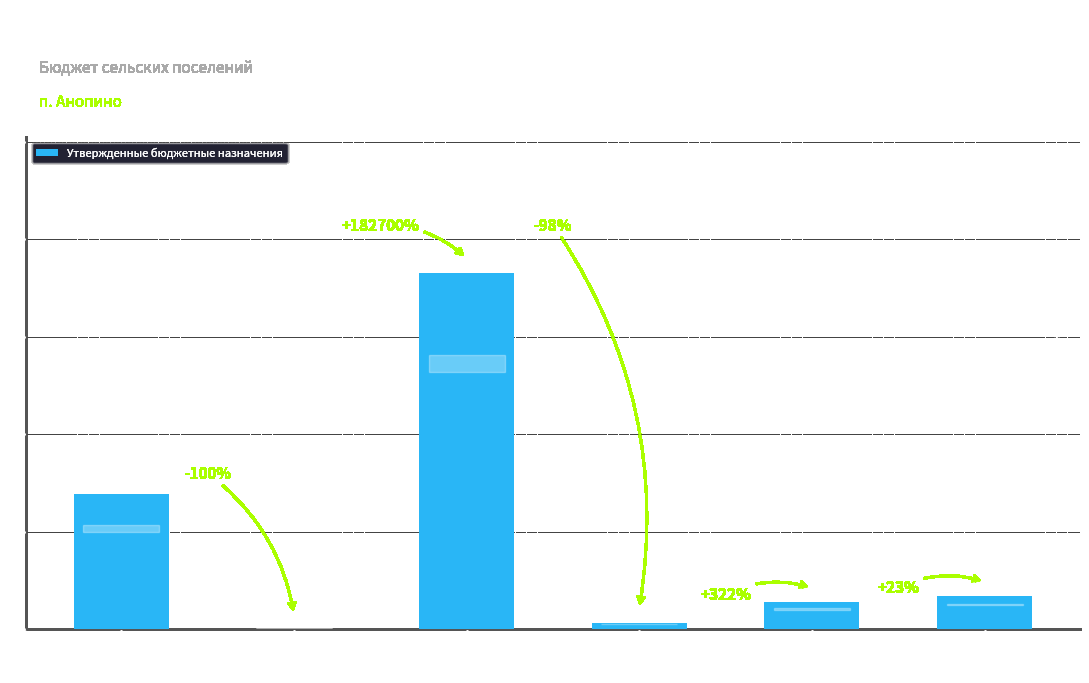

What is the smallest value displayed?

2000